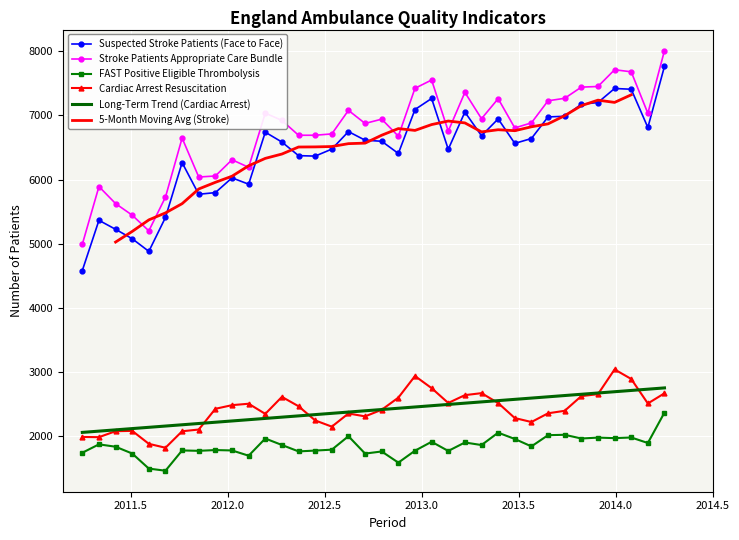

What is the highest value of the Cardiac Arrest Resuscitation series?

3040.0